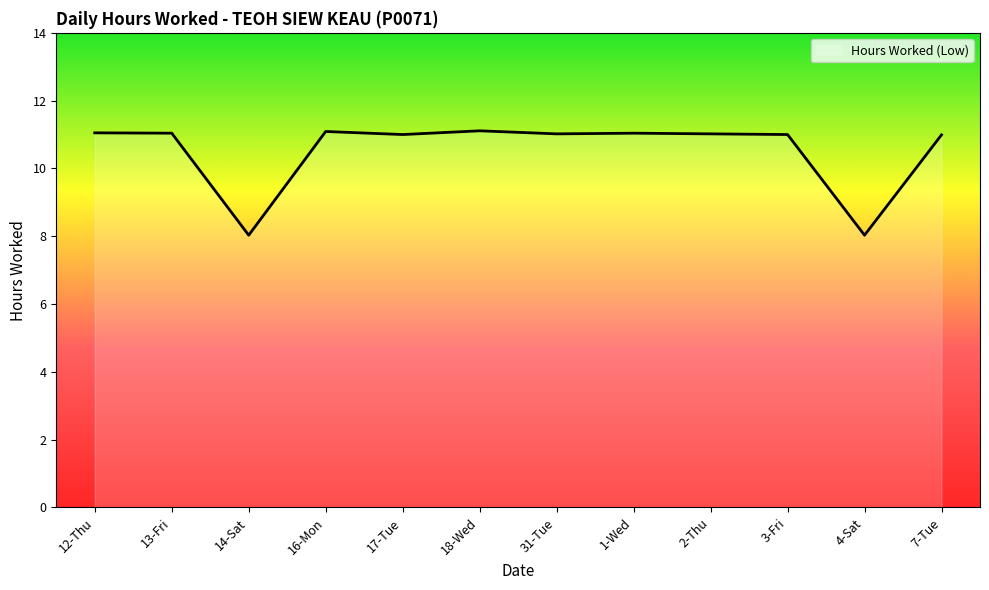

What is the minimum value shown in the chart?

8.0